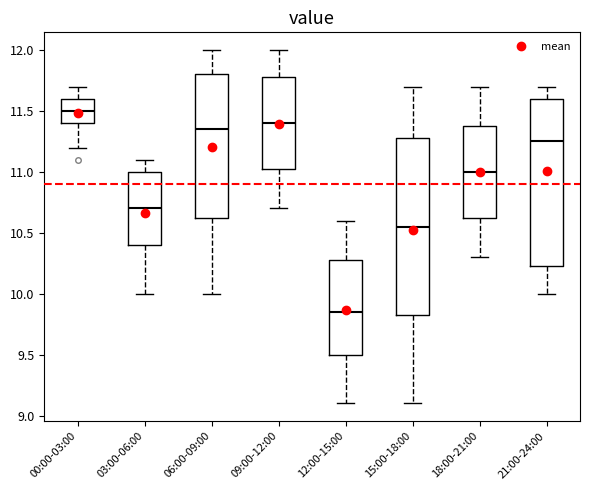

Which box's median line is the highest?

00:00-03:00